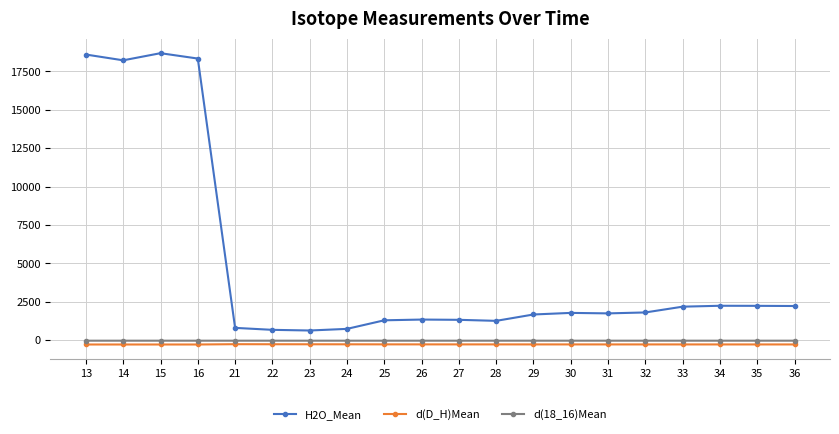

True or false: d(18_16)Mean and H2O_Mean intersect in this chart.

False